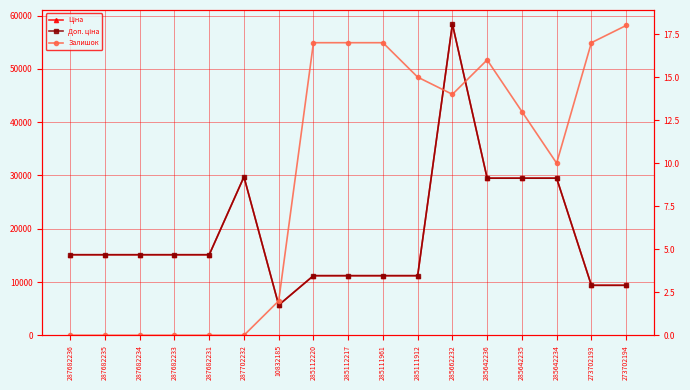

In Доп. ціна, how many points are higher than both neighbors (excluding endpoints)?

2